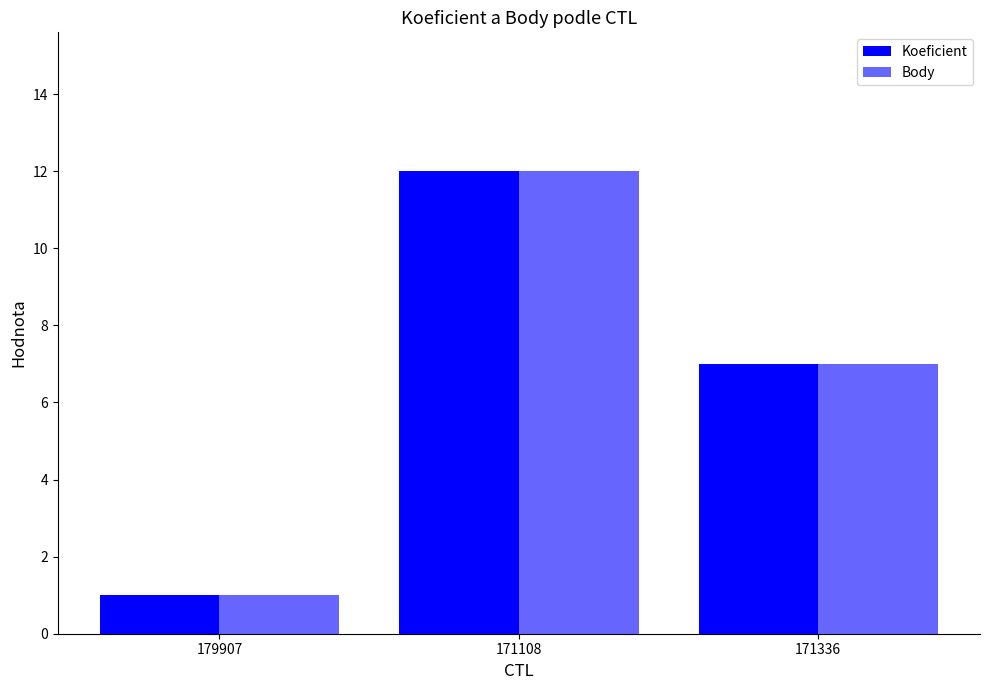

Are the bars grouped side by side (vs. stacked)?

Yes